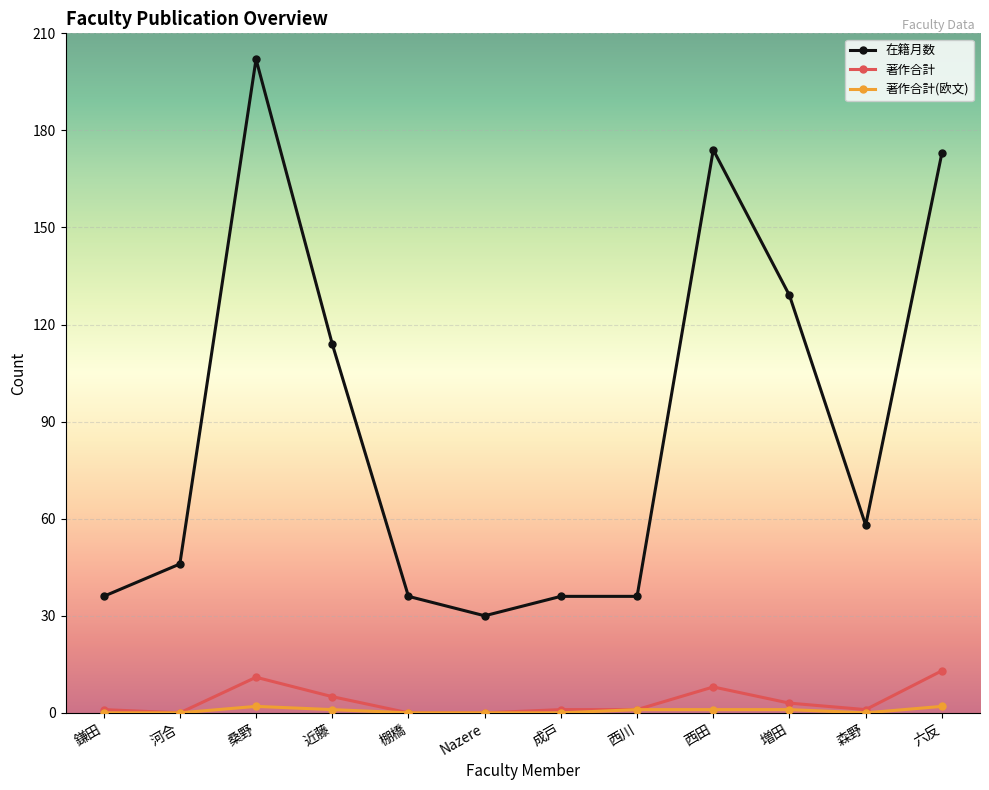

The 著作合計 series shows 13 at 六反. True or false?

True